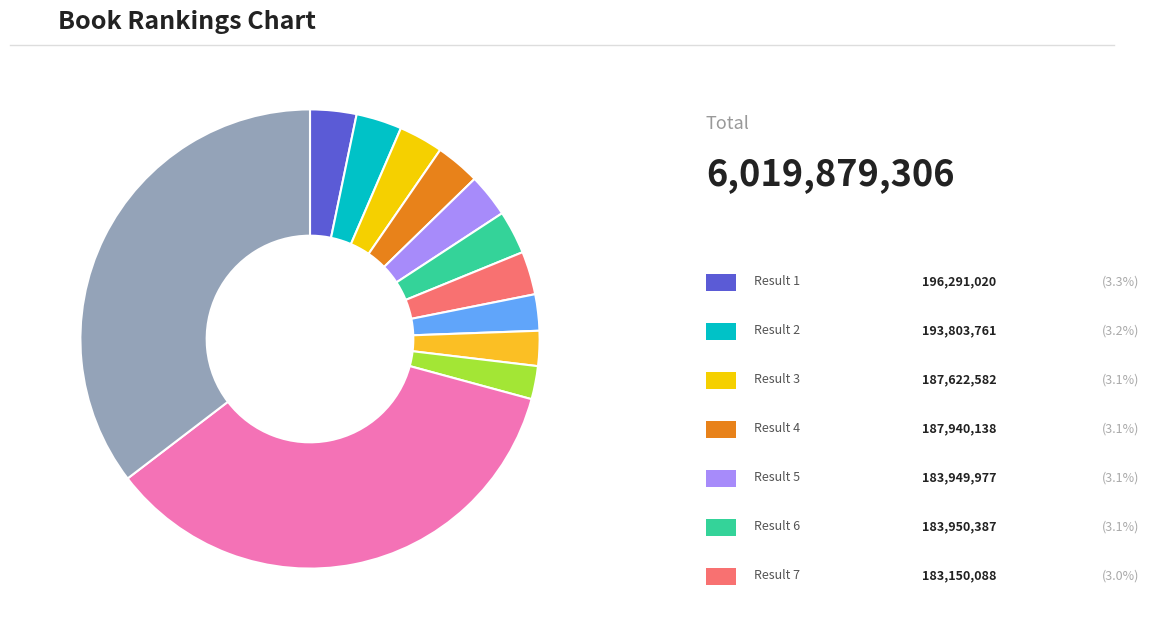

Is there any slice that represents more than half of the pie?

No